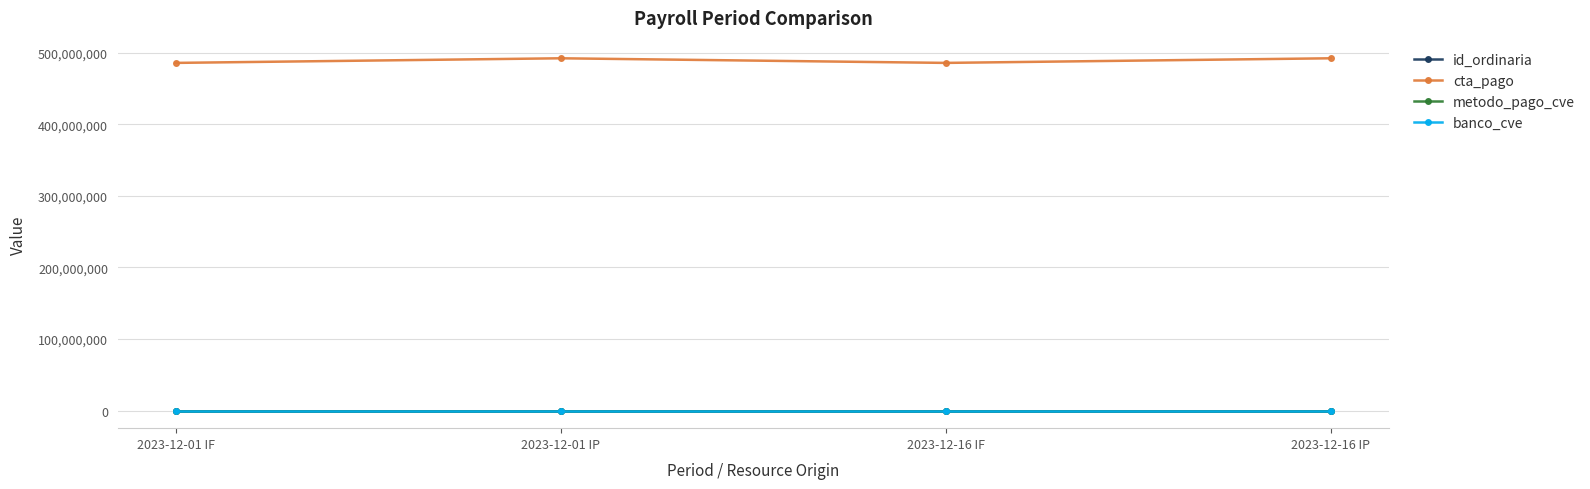

How many interior local peaks does the cta_pago series have?

1